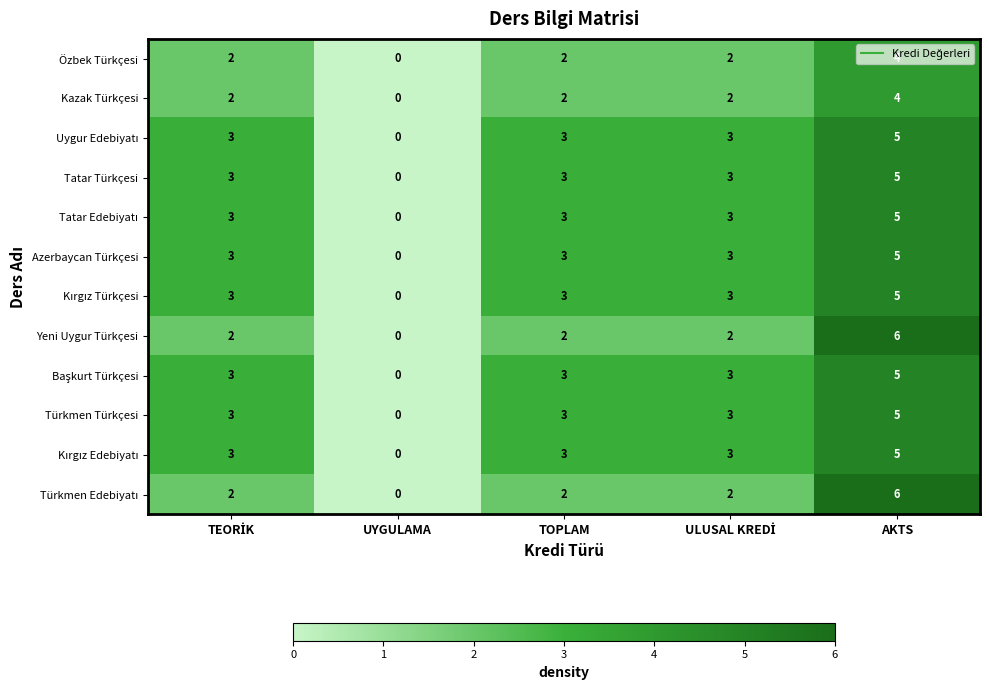

What is the difference between the maximum and minimum values in the Tatar Türkçesi series?

5